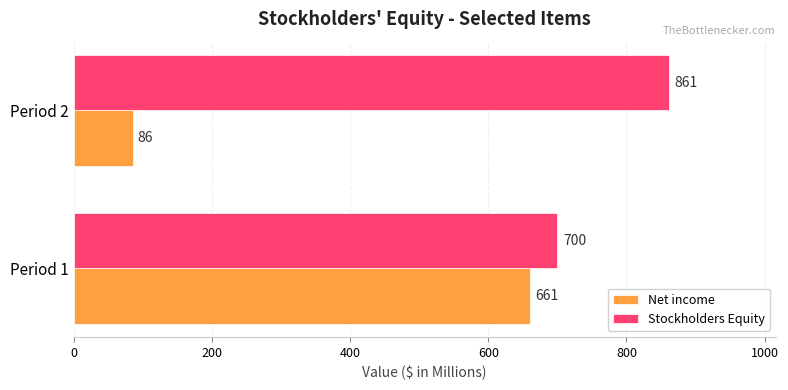

Count the number of data series in this chart.

2